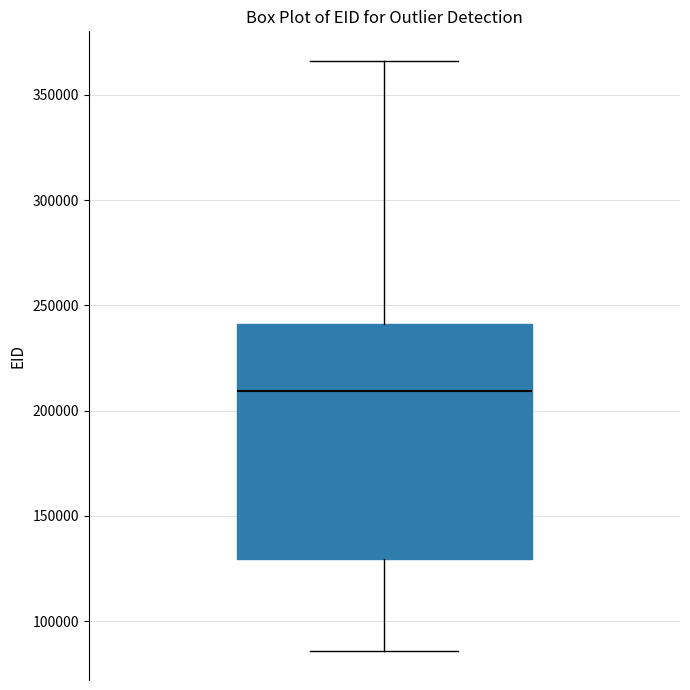

Where does the upper whisker of the box end on the y-axis? The values are not printed on the chart, so give them approximately, as read against the axis.

365000